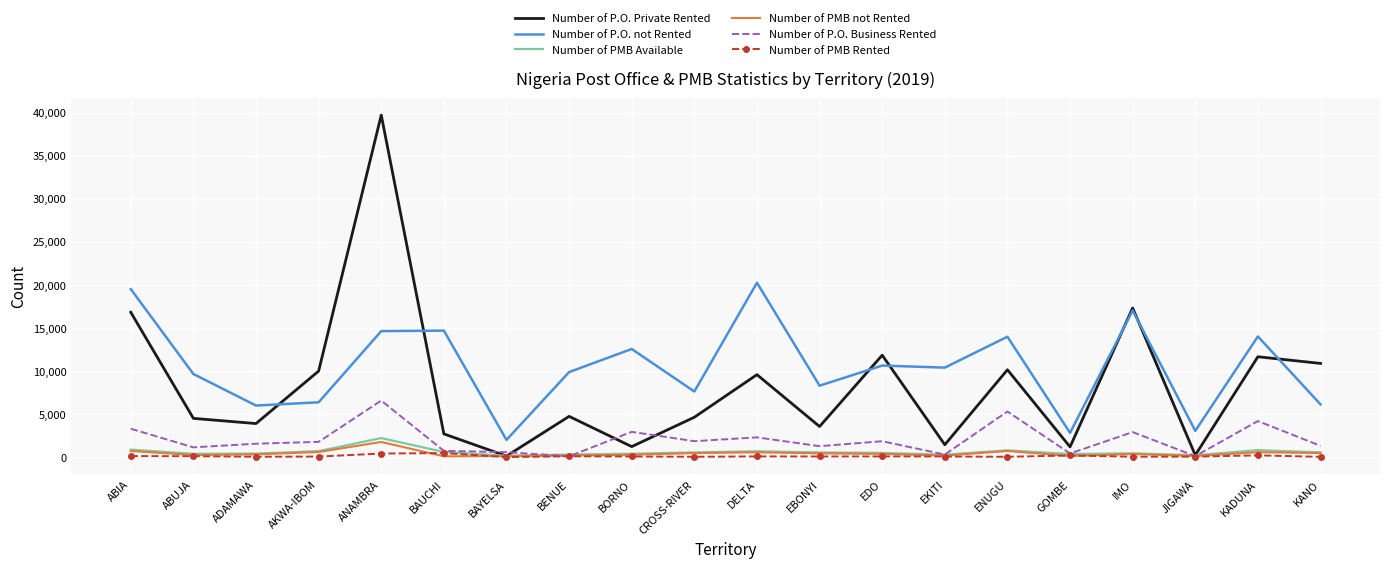

What is the sum of all Number of PMB not Rented values?

9418